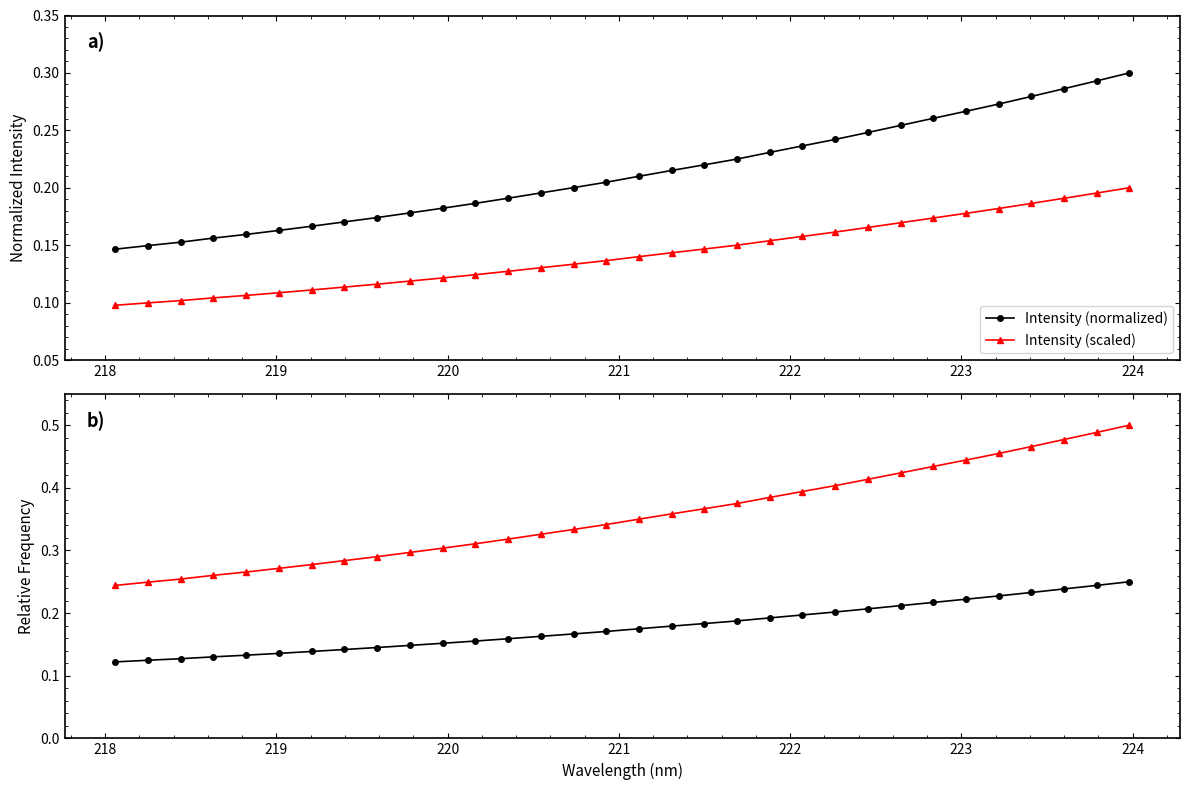

What is the greatest value displayed?

0.5